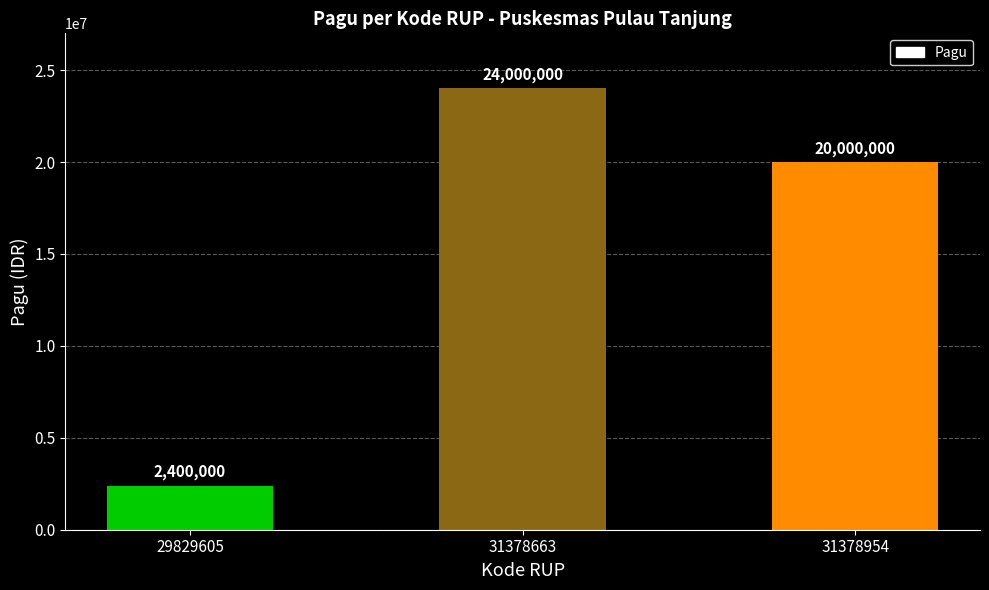

The value at 31378954 is 20000000. True or false?

True